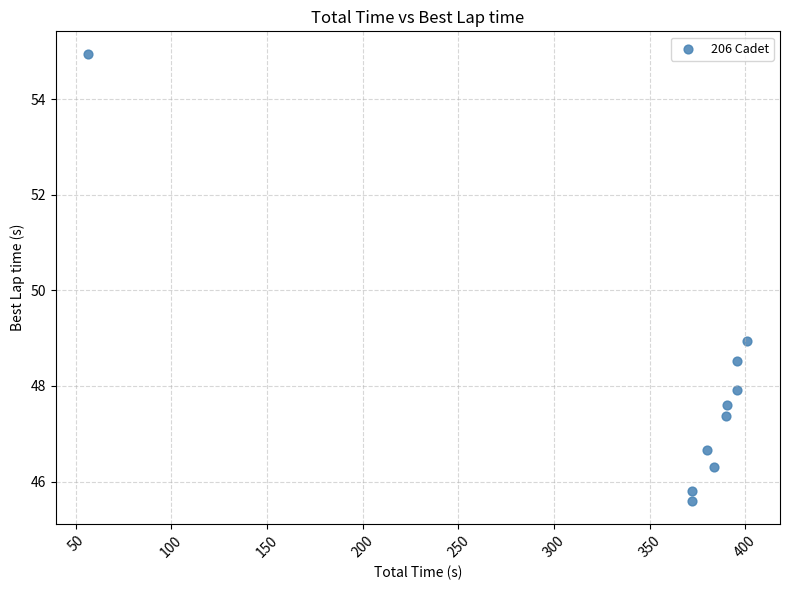

What is the range of X values (max minus min)?

344.2